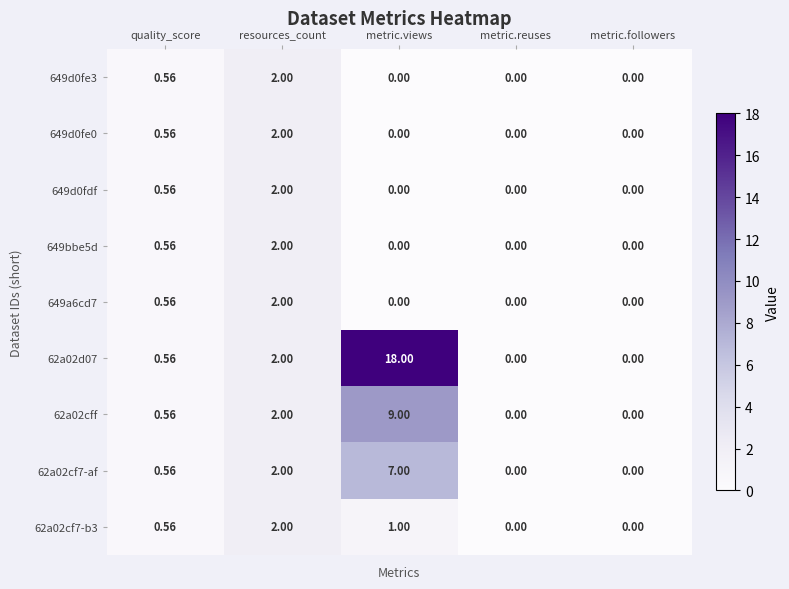

Is the value of 62a02d07 at metric.reuses greater than the value of 62a02cf7-b3 at quality_score?

No